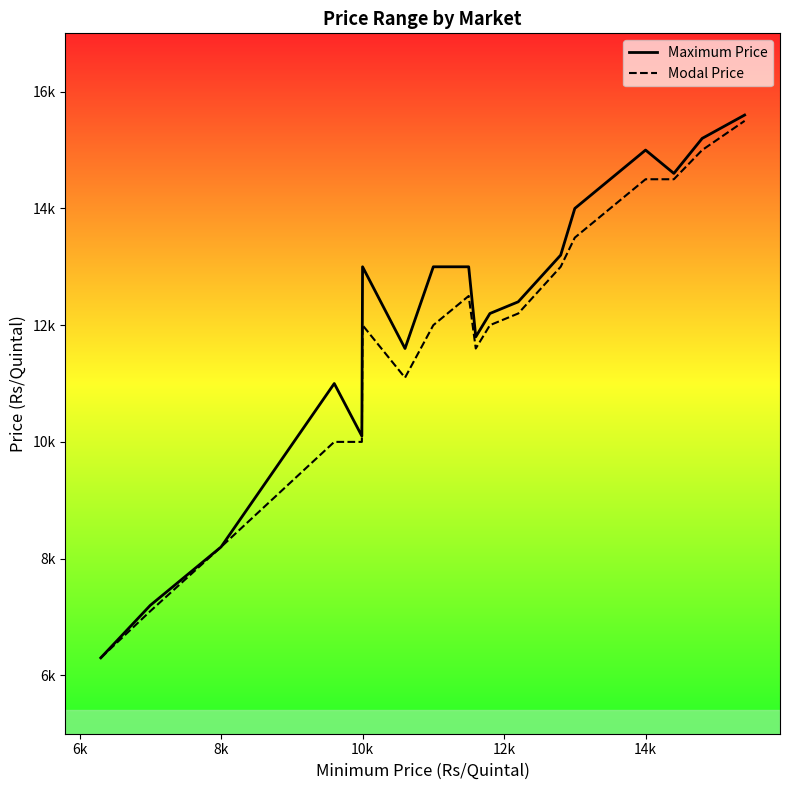

How many lines are shown in the chart?

2